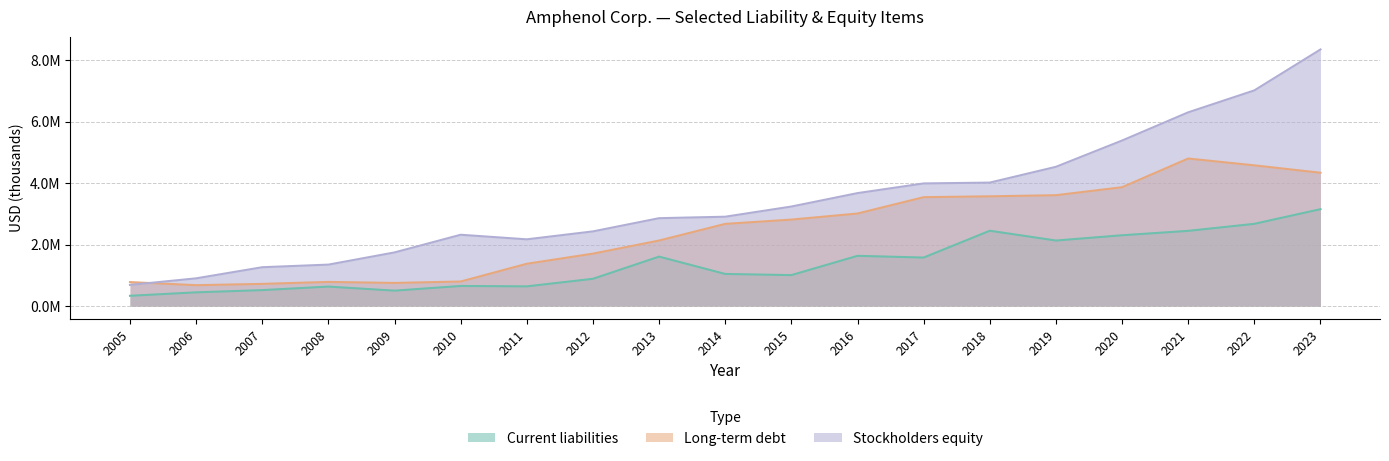

What is the highest value of the Stockholders equity series?

8346500